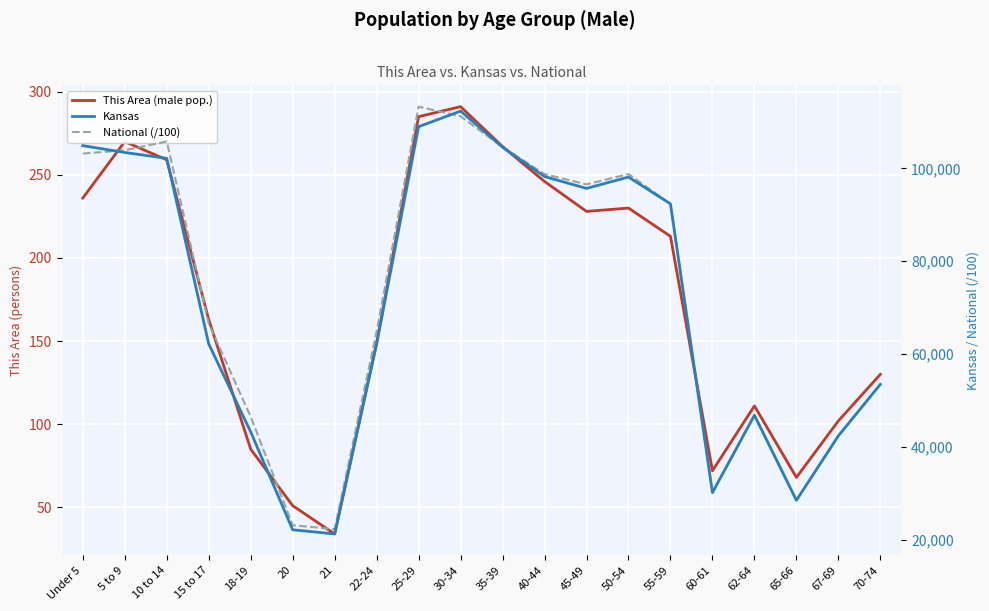

Is this an area chart (filled region under the line)?

No